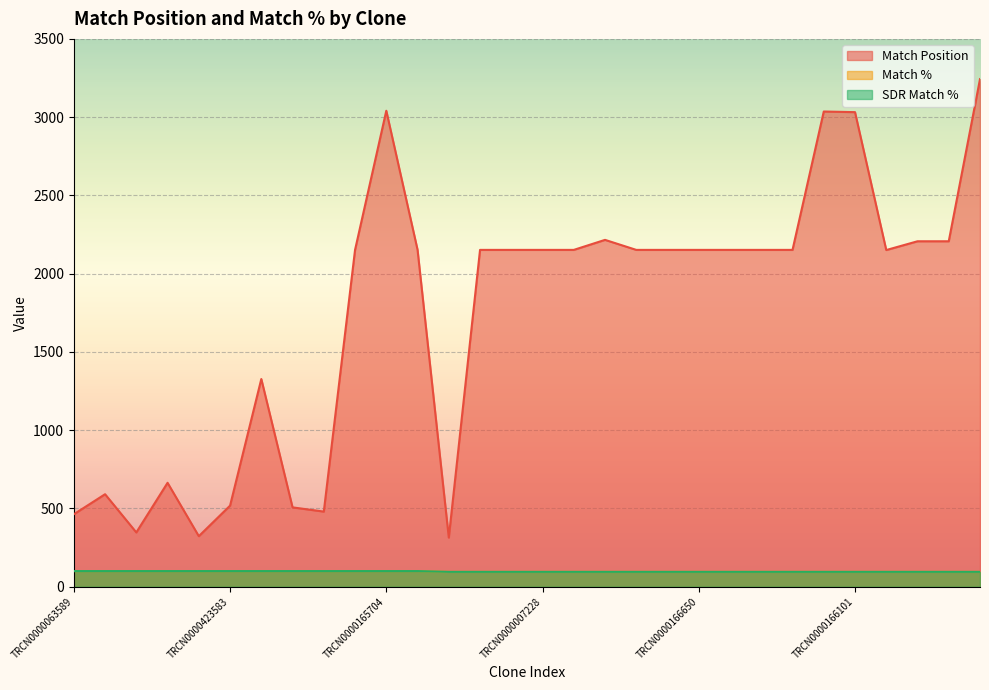

True or false: SDR Match % has more than 0 points higher than both neighbors.

False